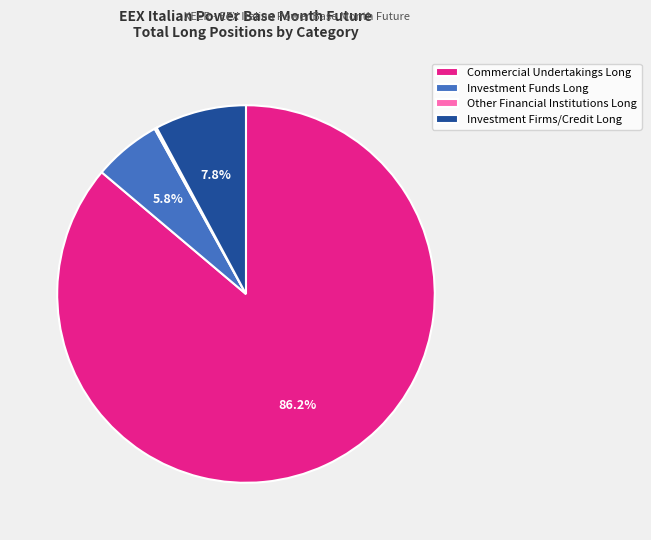

Which category accounts for the majority?

Commercial Undertakings Long